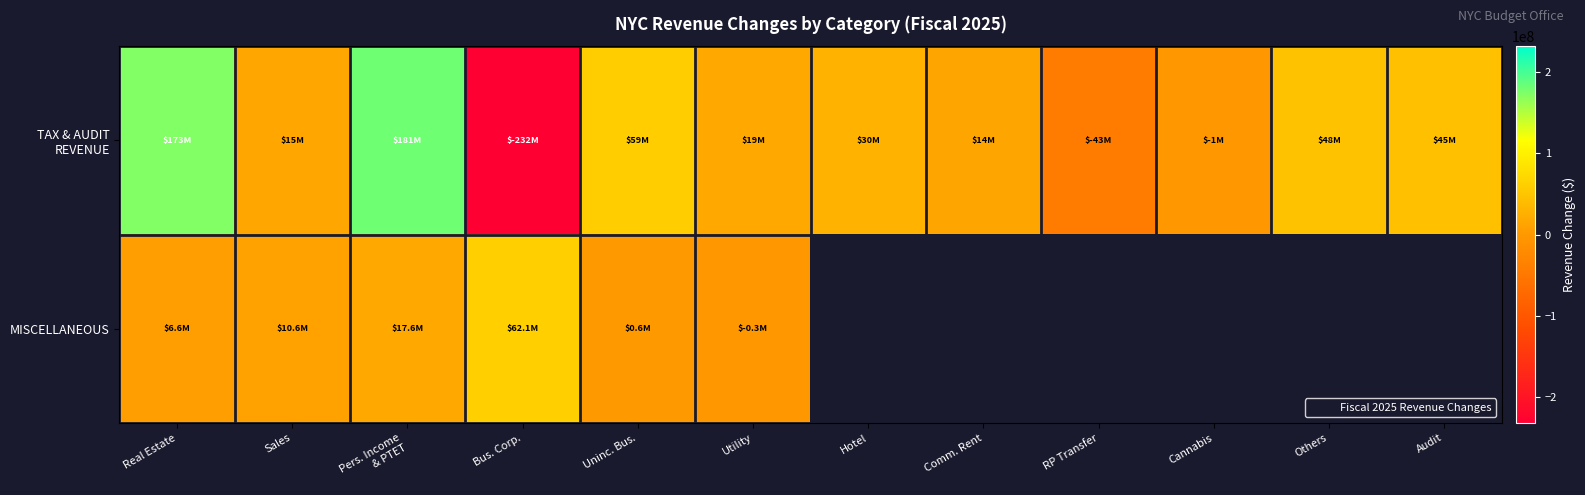

What is the greatest value displayed?

181000000.0